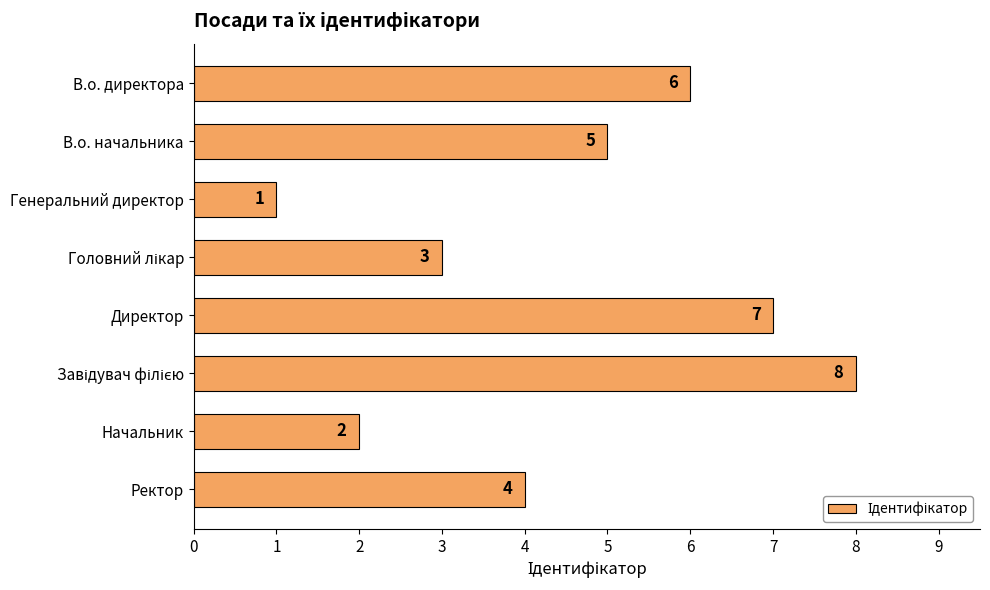

Reading top to bottom, transcribe all the data shown in this chart.

6	5	1	3	7	8	2	4